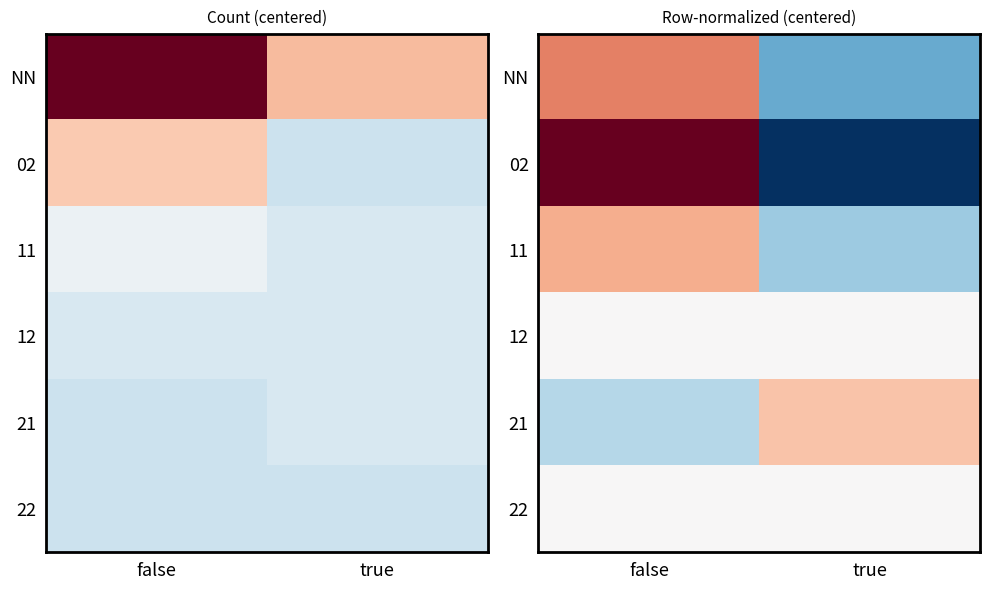

Where does the 02 series first go above 0?

false